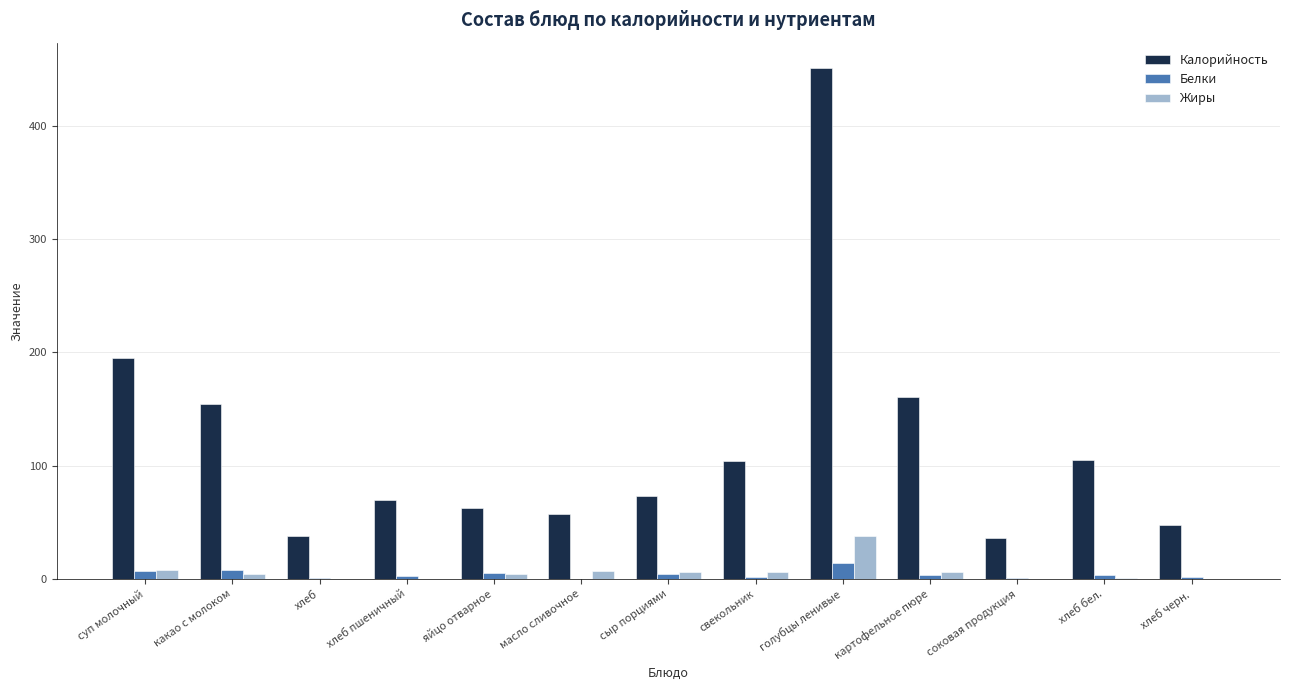

Is the value of Жиры at яйцо отварное greater than the value of Калорийность at хлеб пшеничный?

No